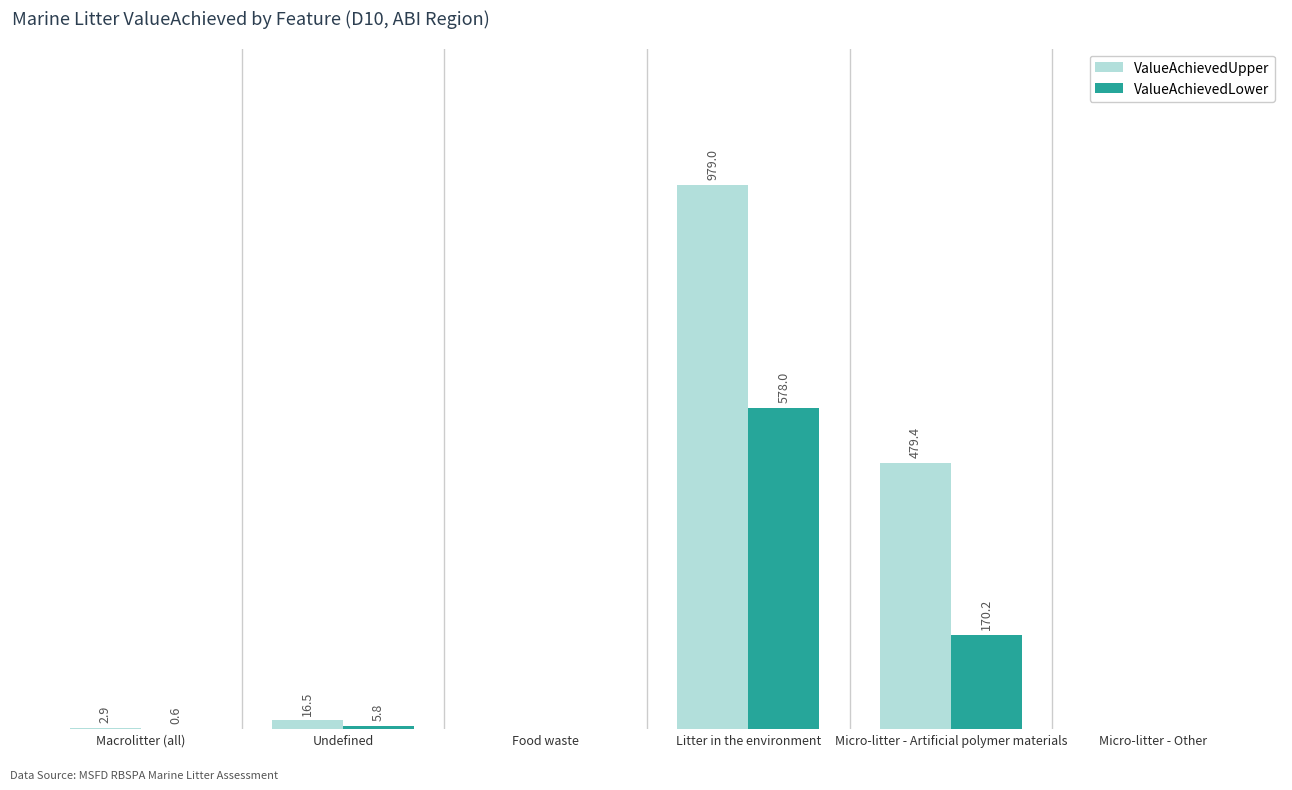

Which series has the largest range (max minus min)?

ValueAchievedUpper